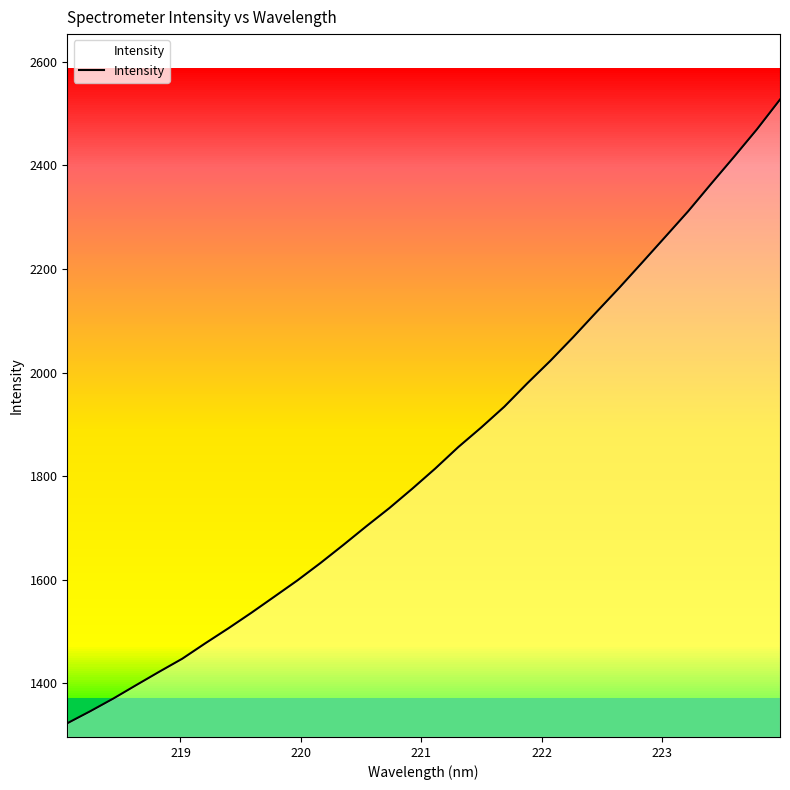

What is the difference between the maximum and minimum values?

1204.0